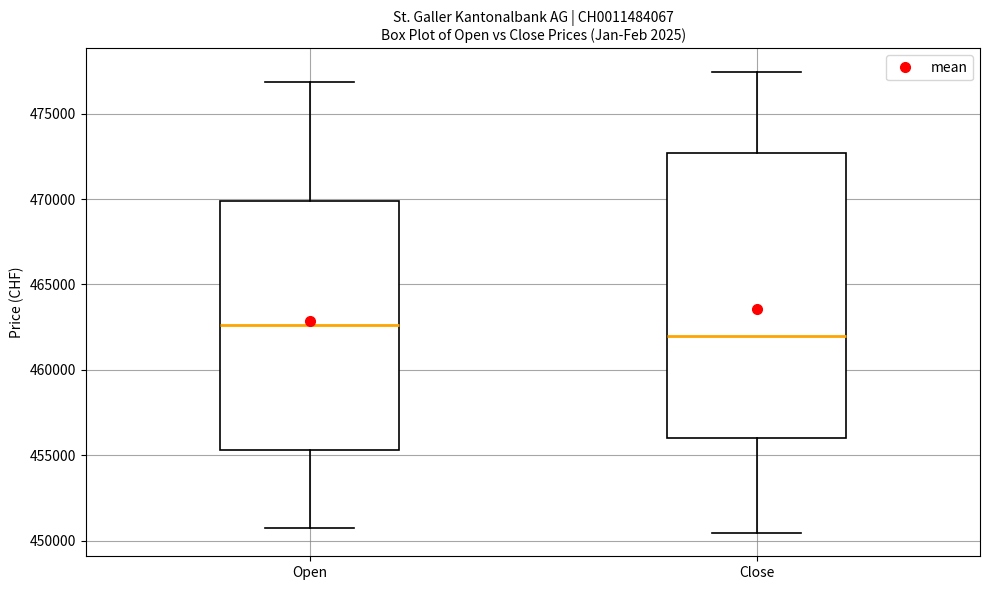

Which box has the highest median line?

Open